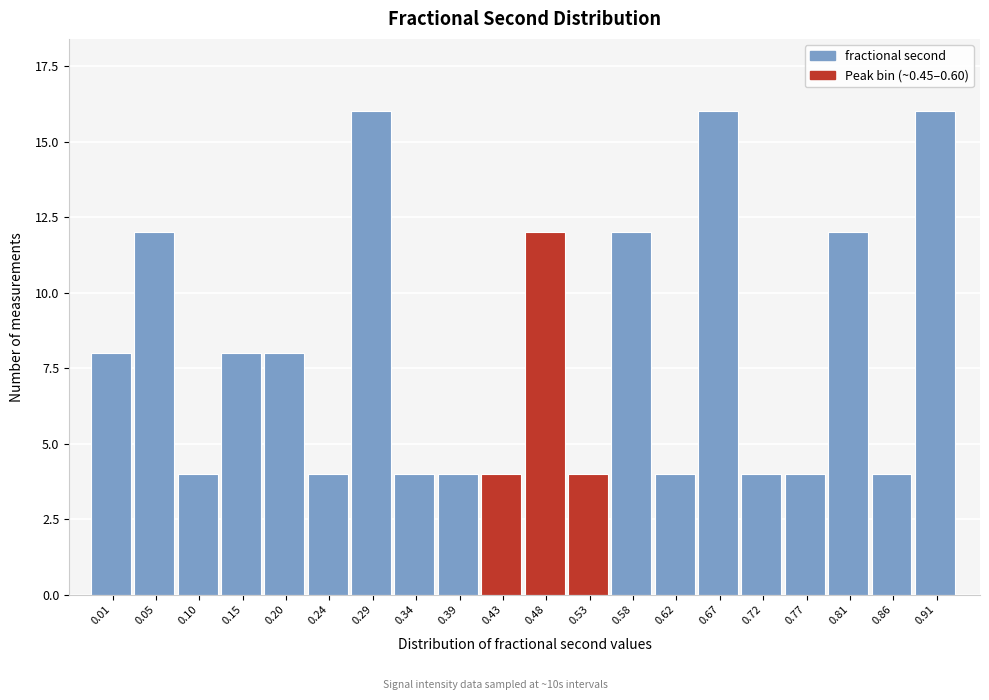

Reading right to left, transcribe all the data shown in this chart.

16	4	12	4	4	16	4	12	4	12	4	4	4	16	4	8	8	4	12	8